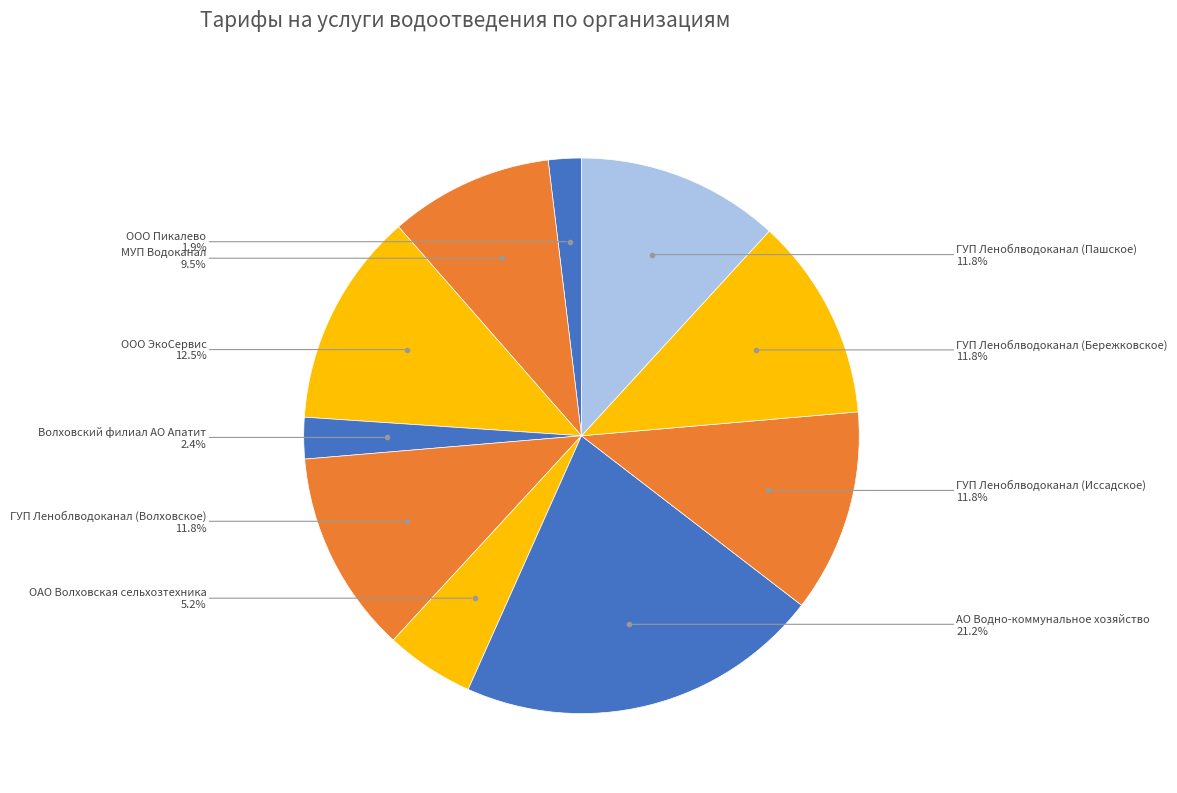

How many slices are in this pie chart?

10